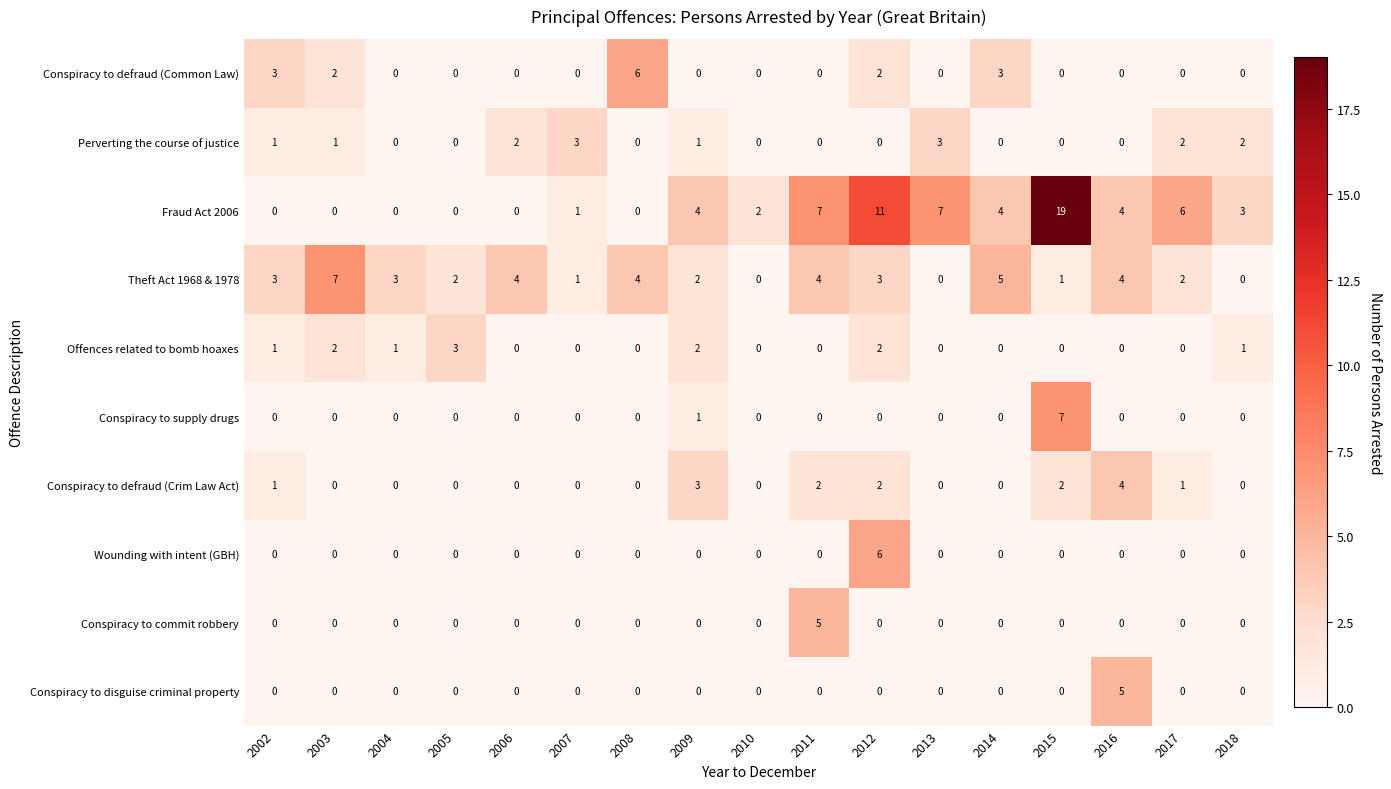

Count the Conspiracy to disguise criminal property values in the range 0 to 1.

16